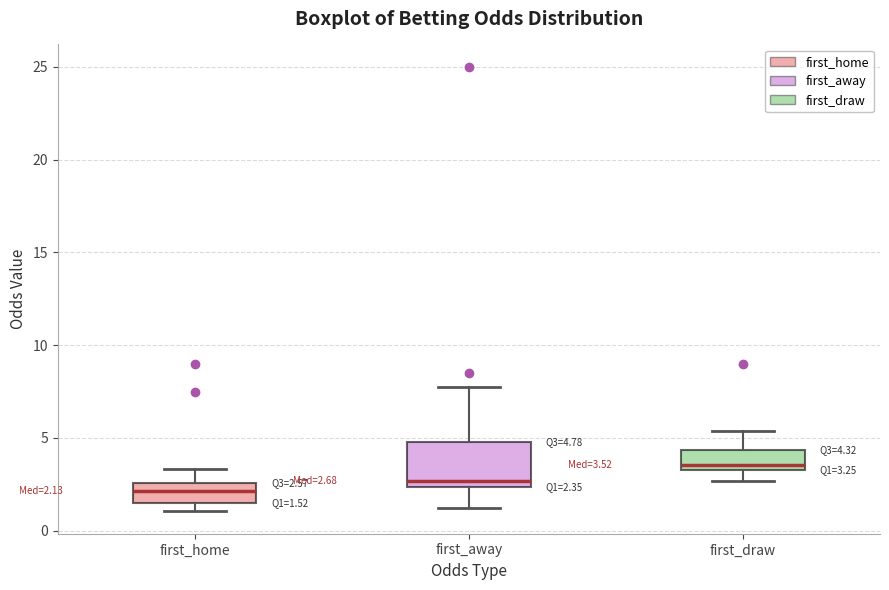

Which box's median line is the highest?

first_draw